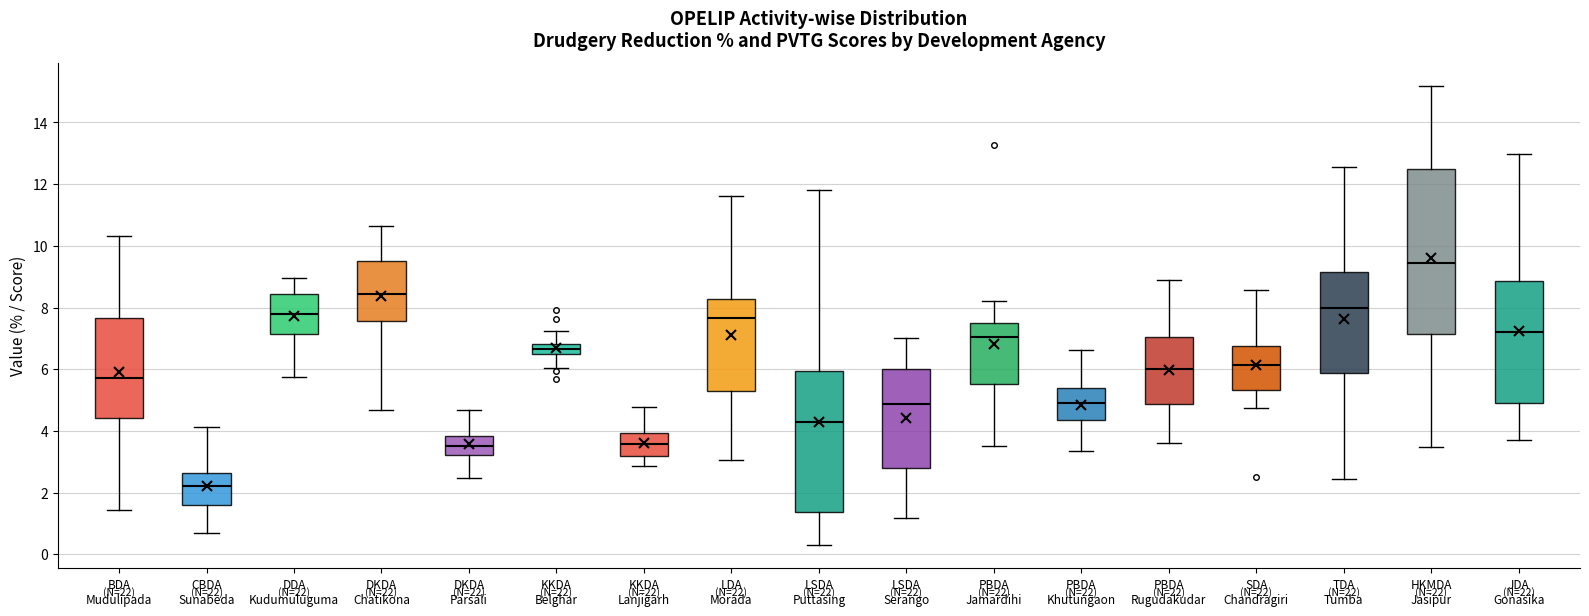

Reading left to right, read every box against the y-axis: the position of its median line, the range the box covers, and the ends of its whiskers. The values are not printed on the chart, so give them approximately, as read against the axis.

BDA Mudulipada: median 5.8, box 4.4 to 7.6, whiskers 1.4 to 10.4
CBDA Sunabeda: median 2.2, box 1.6 to 2.6, whiskers 0.6 to 4.2
DDA Kudumuluguma: median 7.8, box 7.2 to 8.4, whiskers 5.8 to 9.0
DKDA Chatikona: median 8.4, box 7.6 to 9.6, whiskers 4.6 to 10.6
DKDA Parsali: median 3.4, box 3.2 to 3.8, whiskers 2.4 to 4.6
KKDA Belghar: median 6.6, box 6.4 to 6.8, whiskers 6.0 to 7.2
KKDA Lanjigarh: median 3.6, box 3.2 to 4.0, whiskers 2.8 to 4.8
LDA Morada: median 7.6, box 5.2 to 8.2, whiskers 3.0 to 11.6
LSDA Puttasing: median 4.2, box 1.4 to 6.0, whiskers 0.2 to 11.8
LSDA Serango: median 4.8, box 2.8 to 6.0, whiskers 1.2 to 7.0
PBDA Jamardihi: median 7.0, box 5.6 to 7.4, whiskers 3.6 to 8.2
PBDA Khutungaon: median 5.0, box 4.4 to 5.4, whiskers 3.4 to 6.6
PBDA Rugudakudar: median 6.0, box 4.8 to 7.0, whiskers 3.6 to 8.8
SDA Chandragiri: median 6.2, box 5.4 to 6.8, whiskers 4.8 to 8.6
TDA Tumba: median 8.0, box 5.8 to 9.2, whiskers 2.4 to 12.6
HKMDA Jasipur: median 9.4, box 7.2 to 12.4, whiskers 3.4 to 15.2
JDA Gonasika: median 7.2, box 5.0 to 8.8, whiskers 3.6 to 13.0